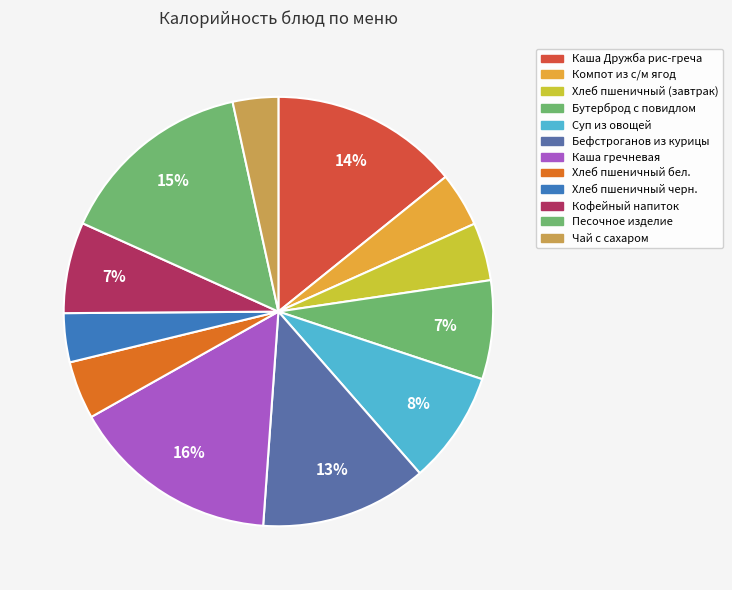

Count the number of slices in the pie.

12